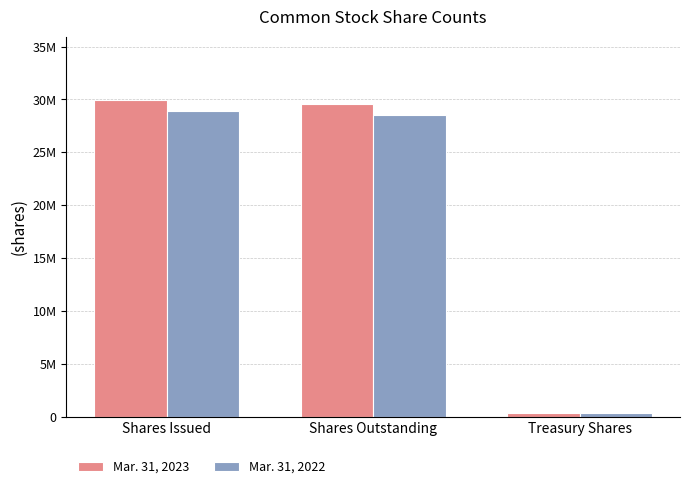

Are the bars grouped side by side (vs. stacked)?

Yes